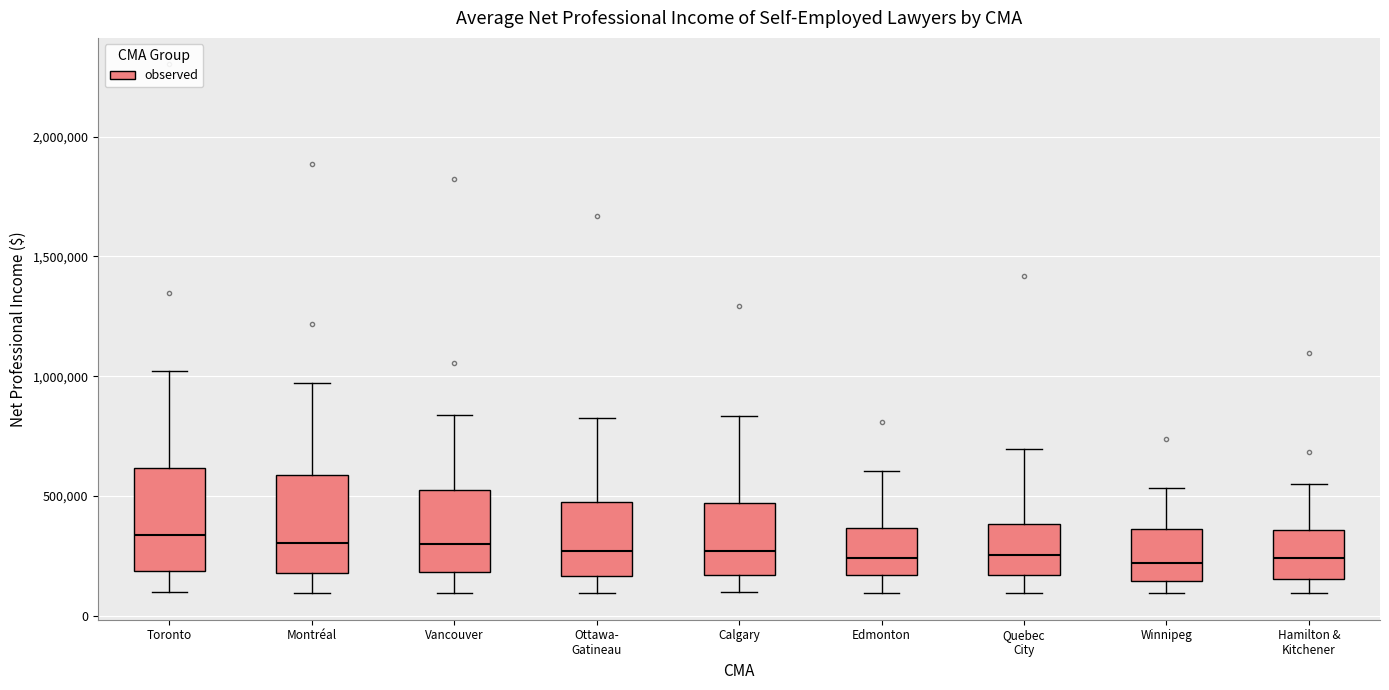

Reading left to right, transcribe this box plot: for each box, give where its median line is, the range the box spans, and where its two whiskers end, as read against the y-axis. The values are not printed on the chart, so give them approximately, as read against the axis.

Toronto: median 350000, box 200000 to 600000, whiskers 100000 to 1000000
Montréal: median 300000, box 200000 to 600000, whiskers 100000 to 950000
Vancouver: median 300000, box 200000 to 550000, whiskers 100000 to 850000
Ottawa- Gatineau: median 250000, box 150000 to 500000, whiskers 100000 to 850000
Calgary: median 250000, box 150000 to 450000, whiskers 100000 to 850000
Edmonton: median 250000, box 150000 to 350000, whiskers 100000 to 600000
Quebec City: median 250000, box 150000 to 400000, whiskers 100000 to 700000
Winnipeg: median 200000, box 150000 to 350000, whiskers 100000 to 550000
Hamilton & Kitchener: median 250000, box 150000 to 350000, whiskers 100000 to 550000